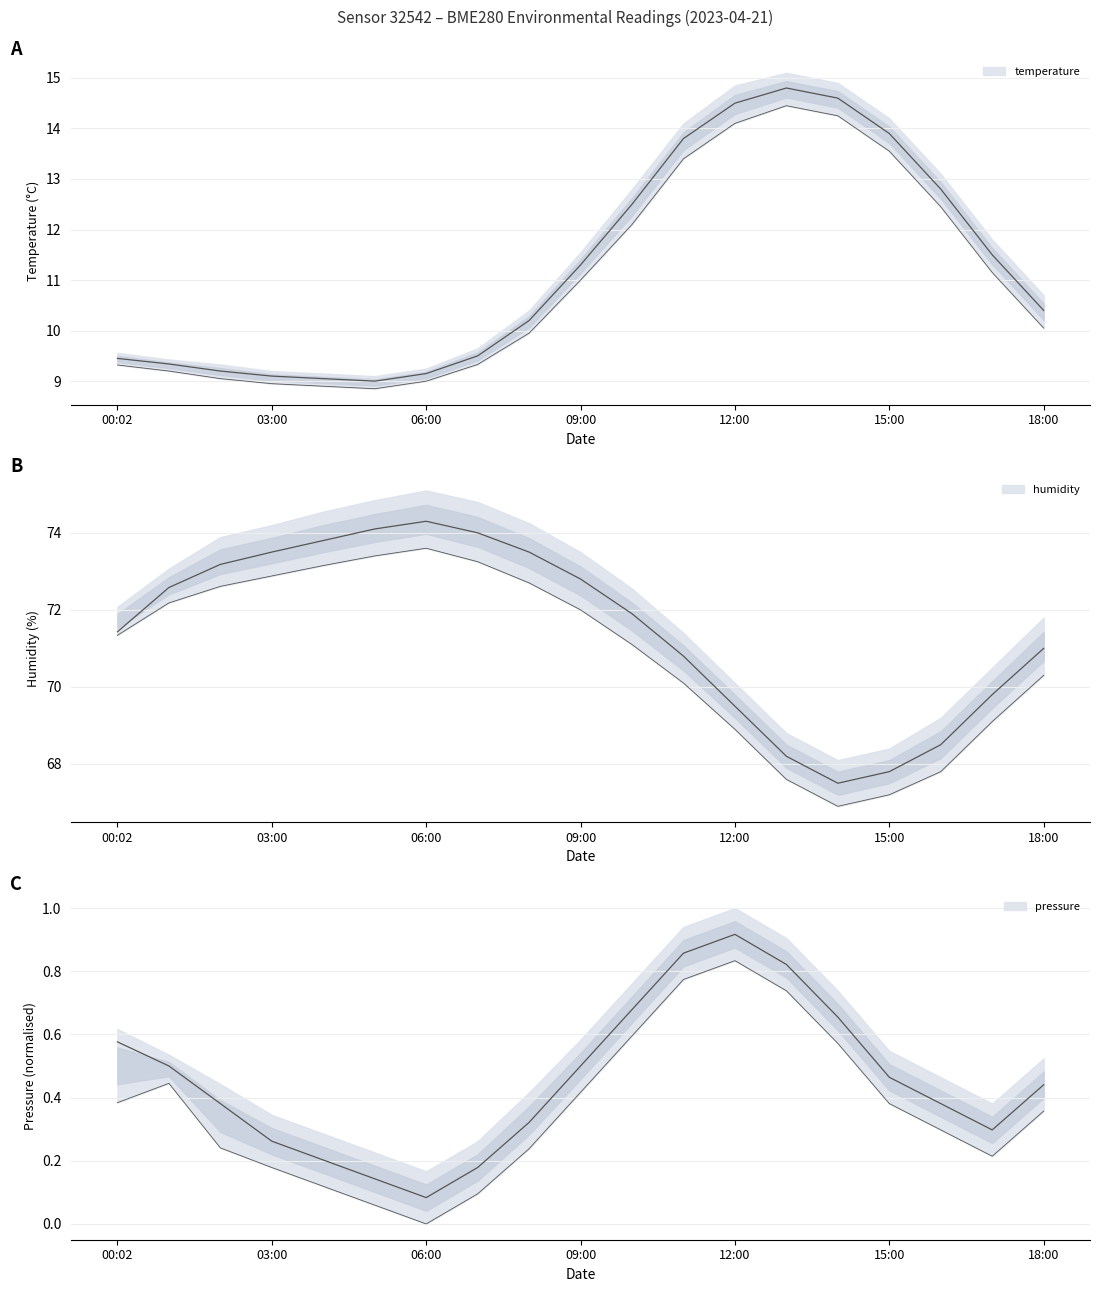

Which has a higher value, 13:00 or 16:00?

13:00